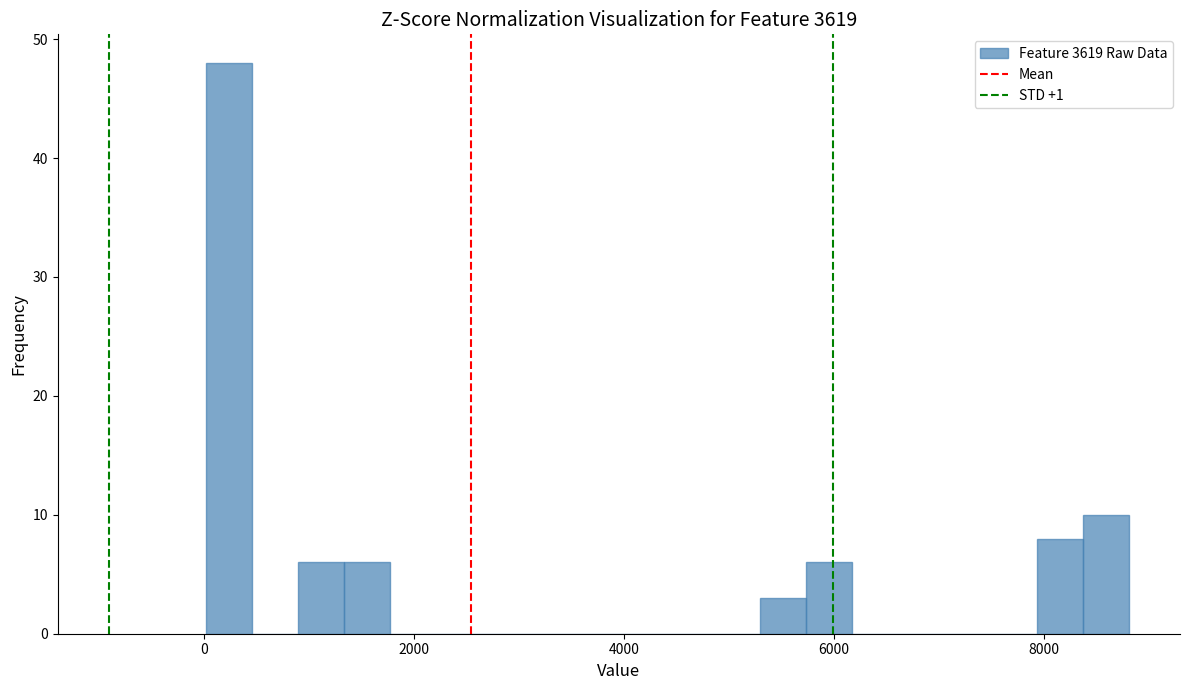

Read against the x-axis, roughly where is the centre of the tallest bar?

200